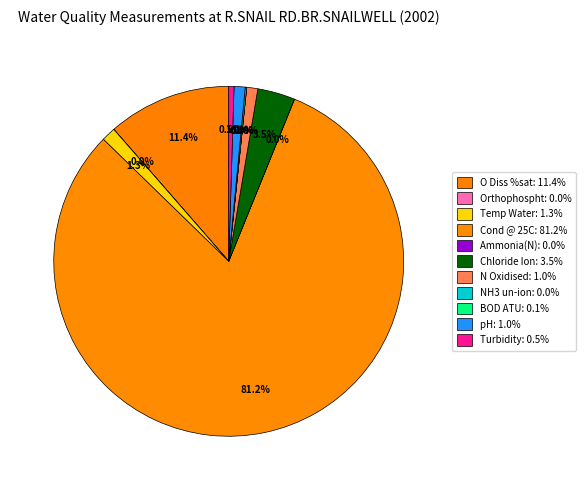

The Cond @ 25C slice represents 81% of the pie. True or false?

True